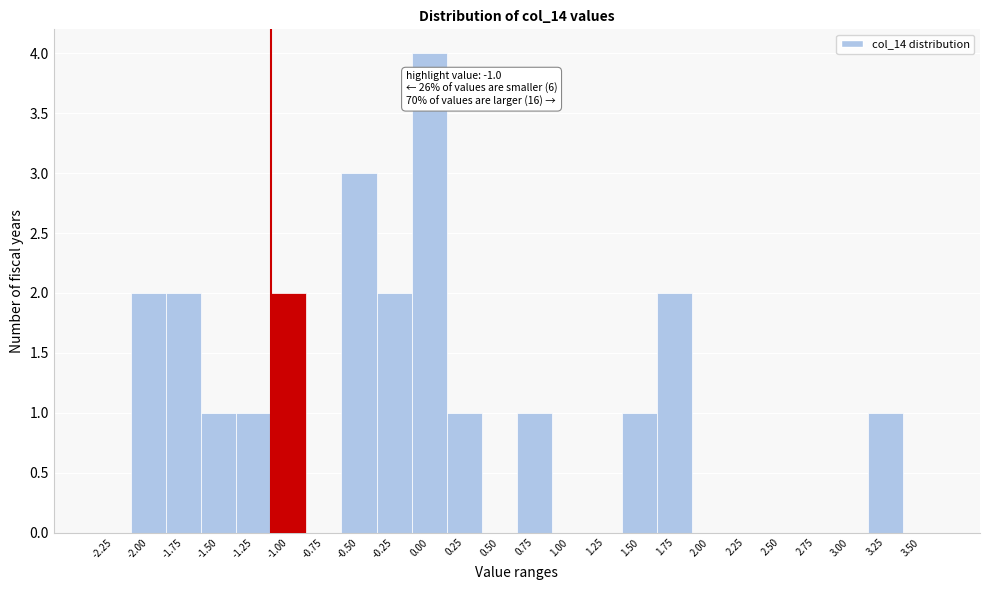

Reading left to right, what are all the values shown in this chart?

-2.25=0	-2.00=2	-1.75=2	-1.50=1	-1.25=1	-1.00=2	-0.75=0	-0.50=3	-0.25=2	0.00=4	0.25=1	0.50=0	0.75=1	1.00=0	1.25=0	1.50=1	1.75=2	2.00=0	2.25=0	2.50=0	2.75=0	3.00=0	3.25=1	3.50=0